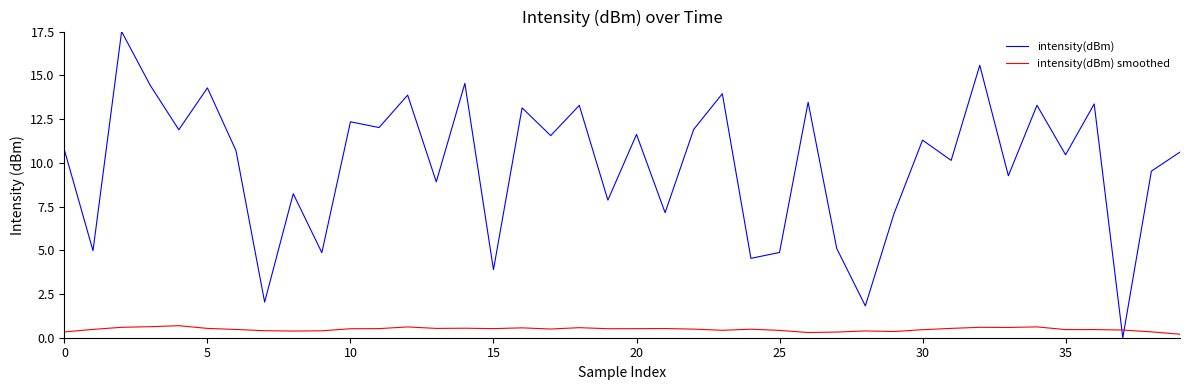

How many intersections are there between intensity(dBm) and intensity(dBm) smoothed?

2